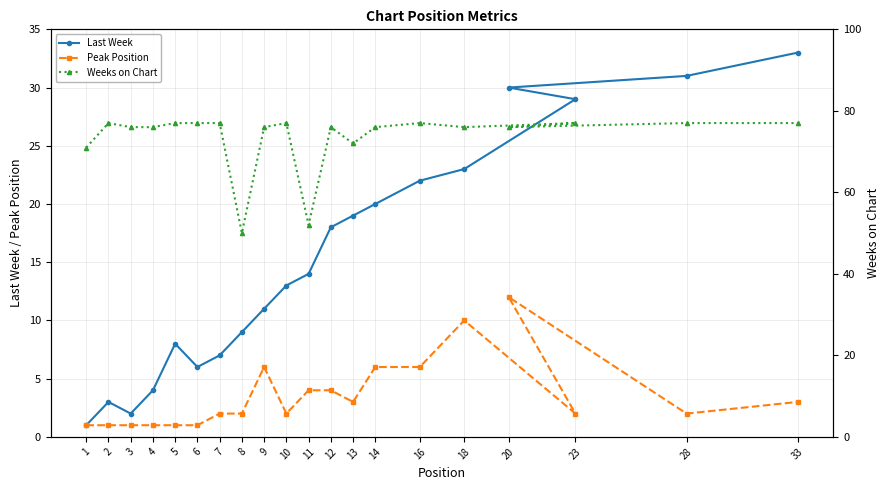

What is the average value of the Last Week series?

15